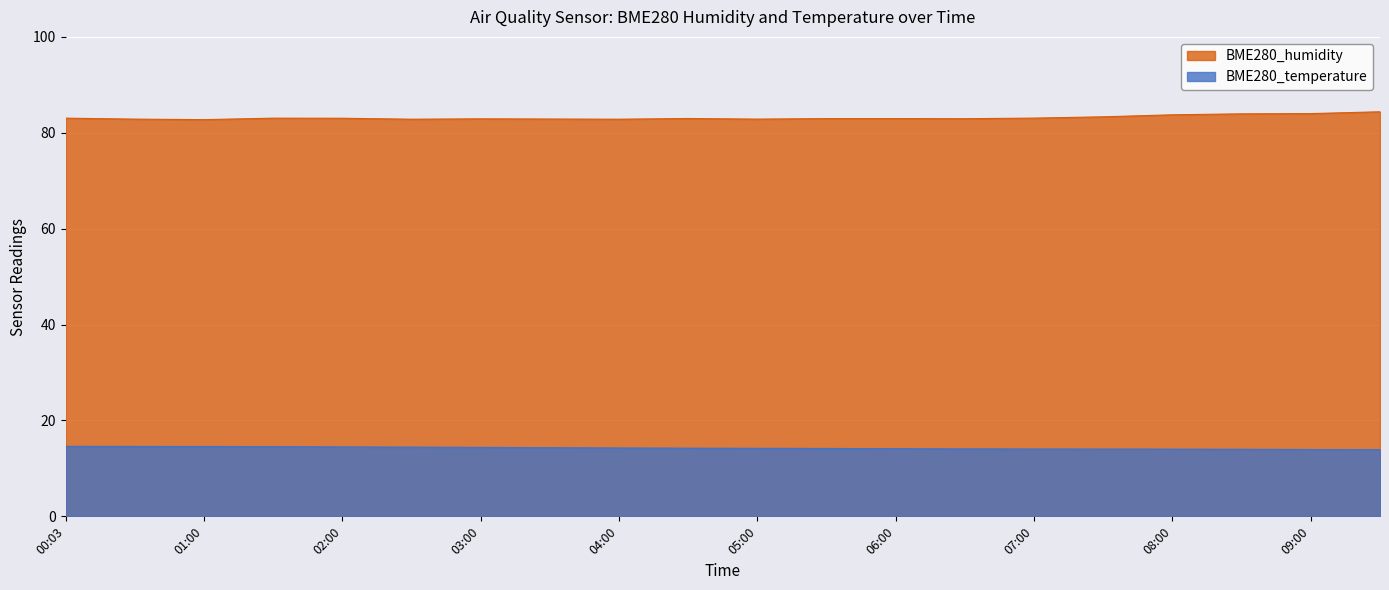

True or false: BME280_humidity has more than 2 points higher than both neighbors.

True